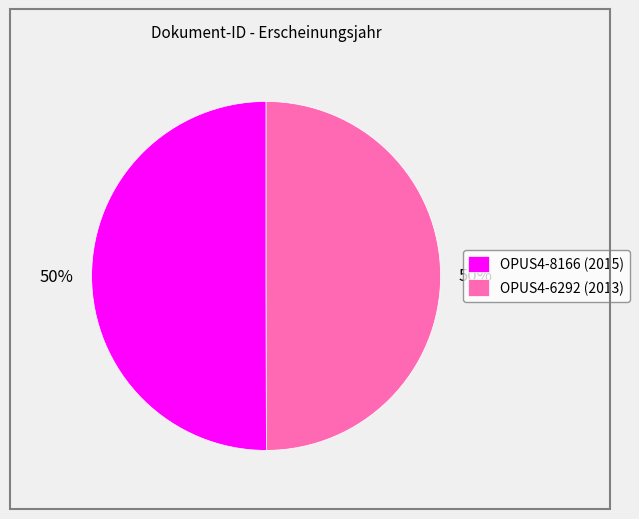

How many slices are in this pie chart?

2